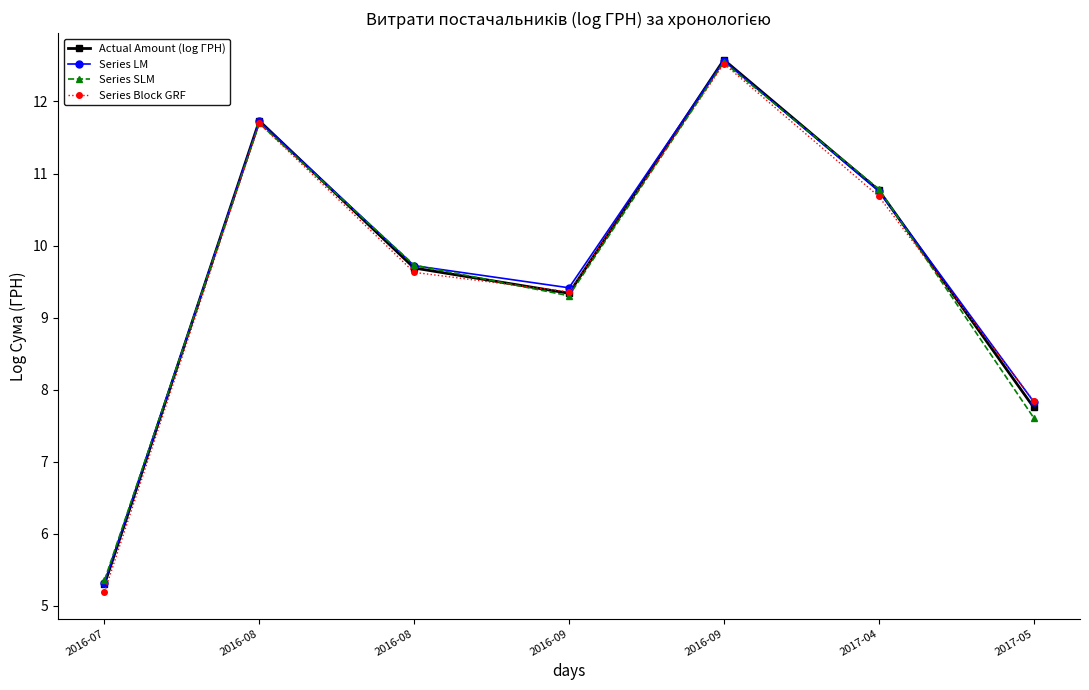

What is the value of the Series LM point at the 7th from the left?

7.8